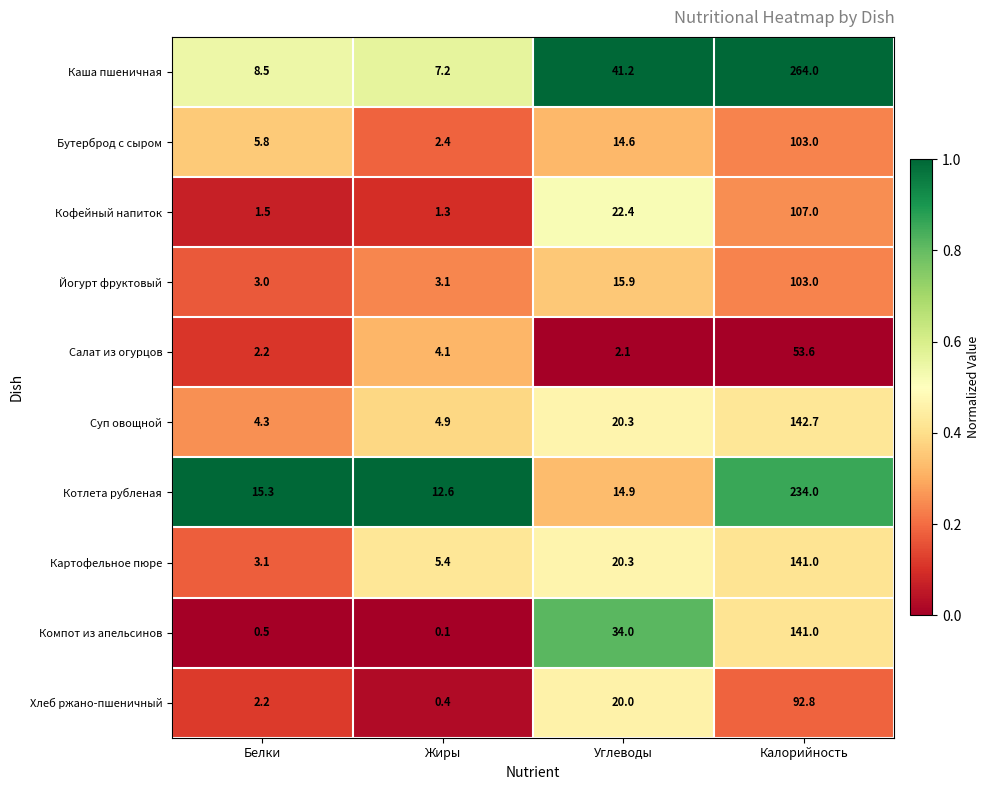

What is the average value of the Котлета рубленая series?

69.2